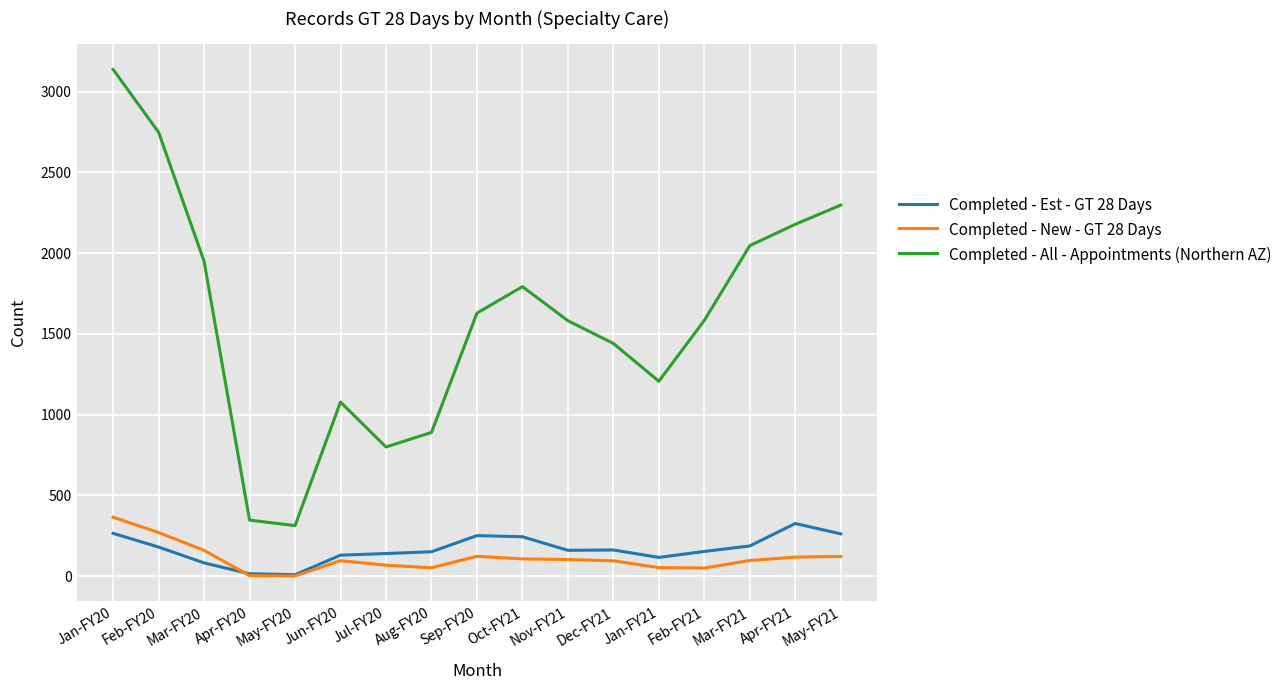

The value of Completed - New - GT 28 Days at Apr-FY21 is 118. True or false?

True